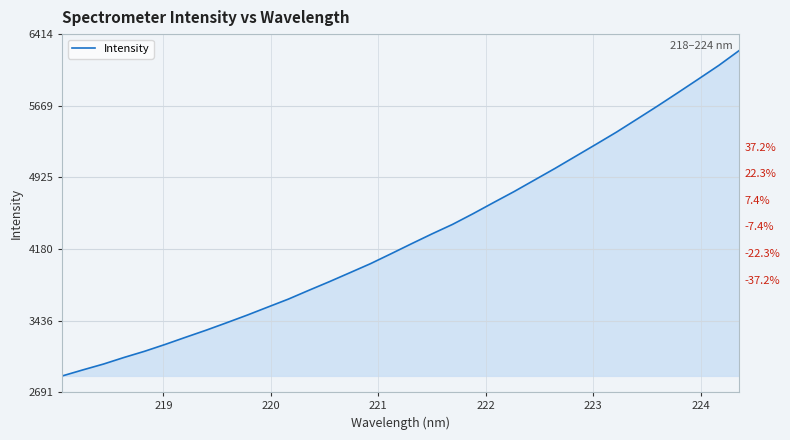

True or false: the data shows 9762.5 at 28.

False